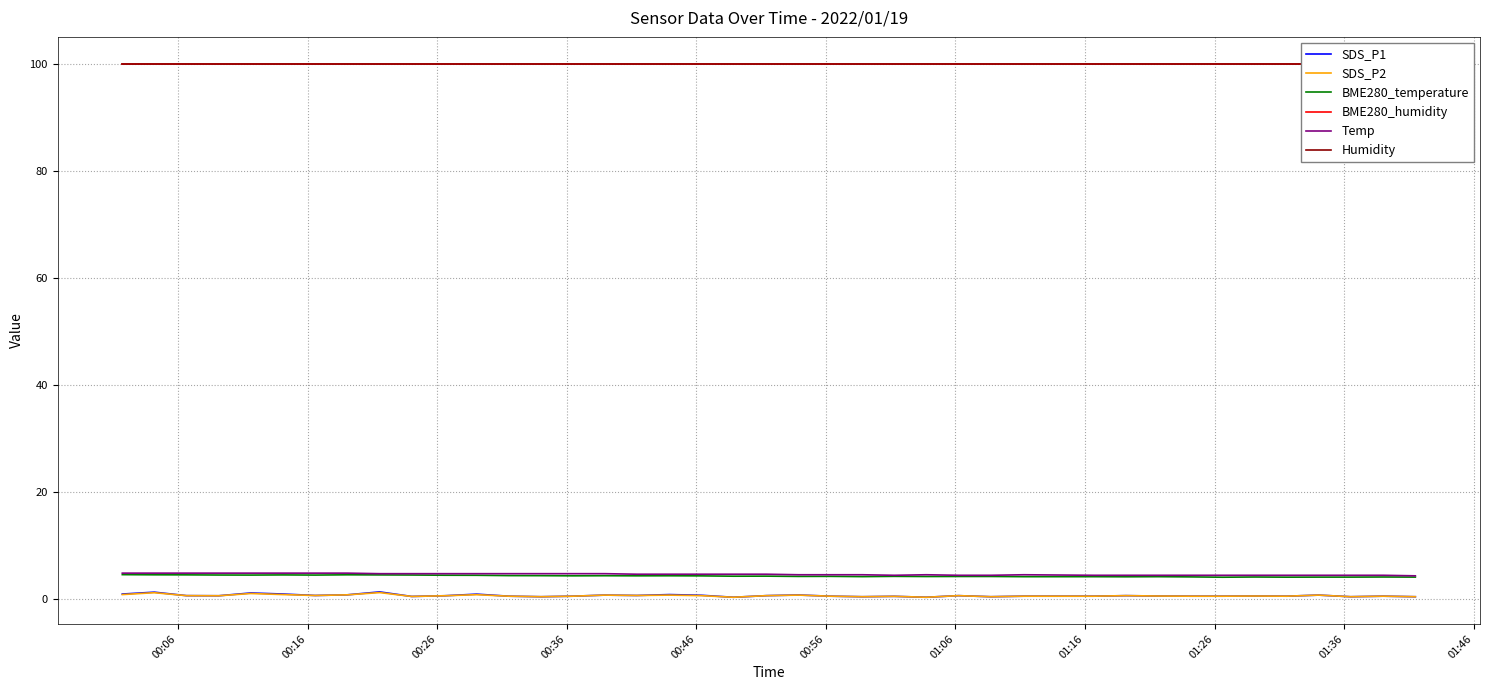

What is the smallest value displayed?

0.4